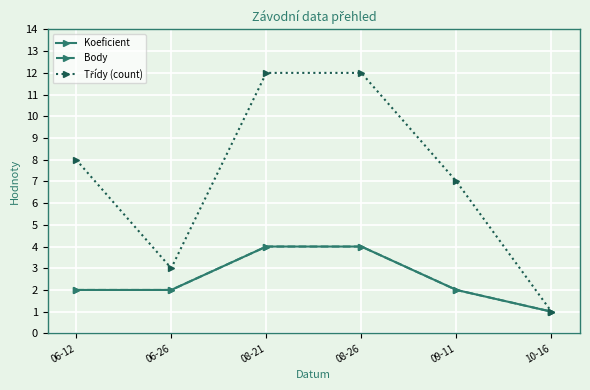

Does the chart have visible grid lines?

Yes